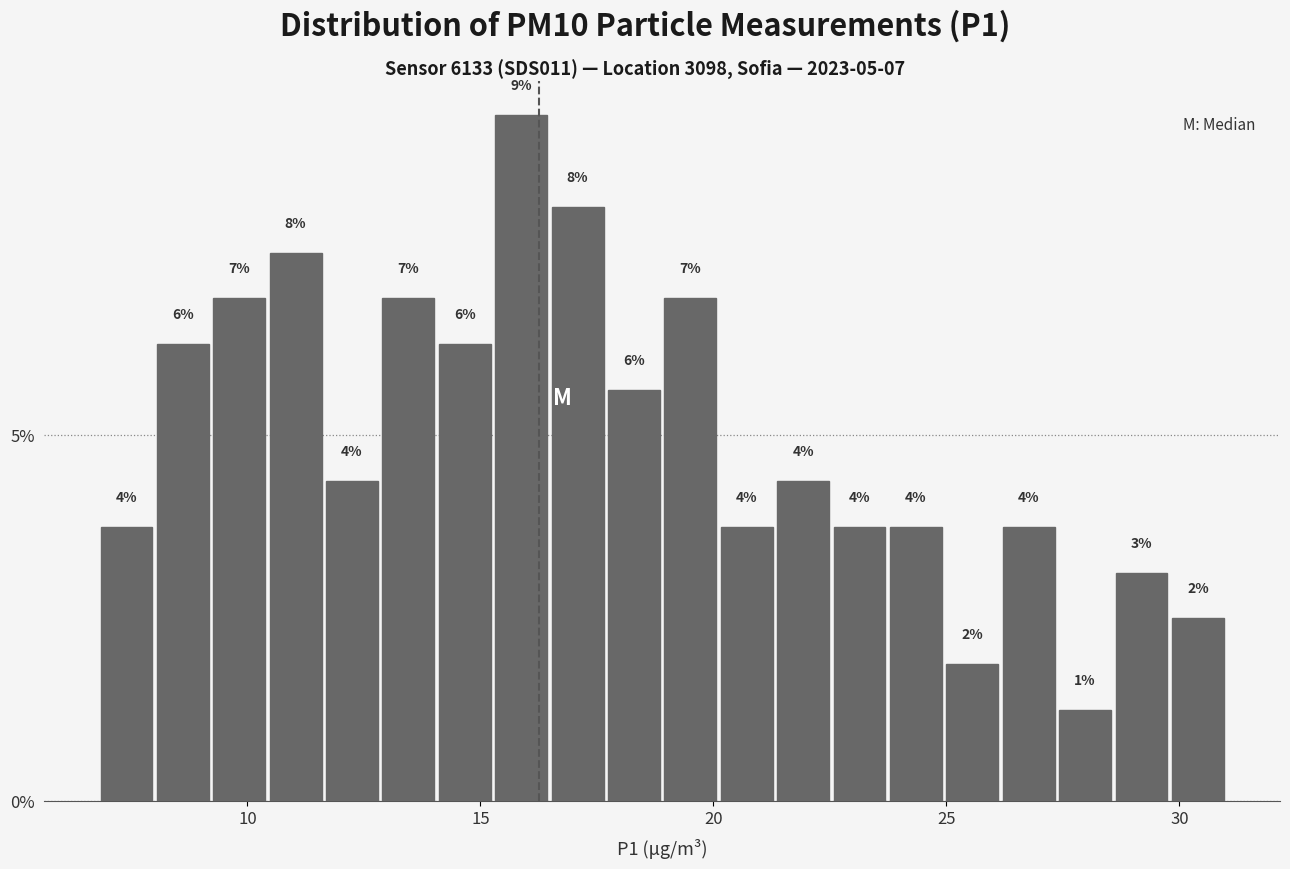

Read against the x-axis, roughly where is the centre of the tallest bar?

16.0